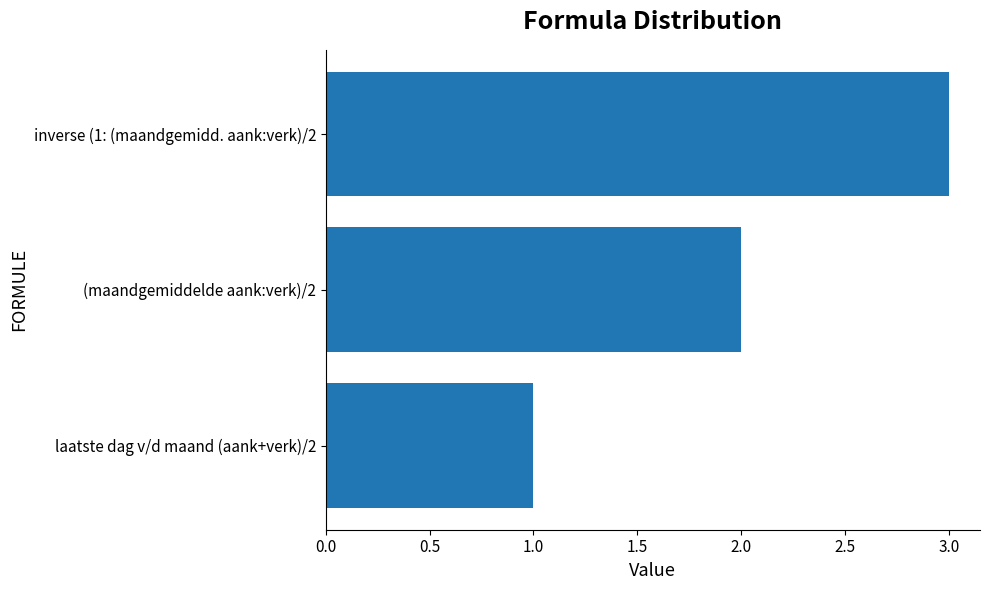

Which label corresponds to the smallest value in the chart?

laatste dag v/d maand (aank+verk)/2